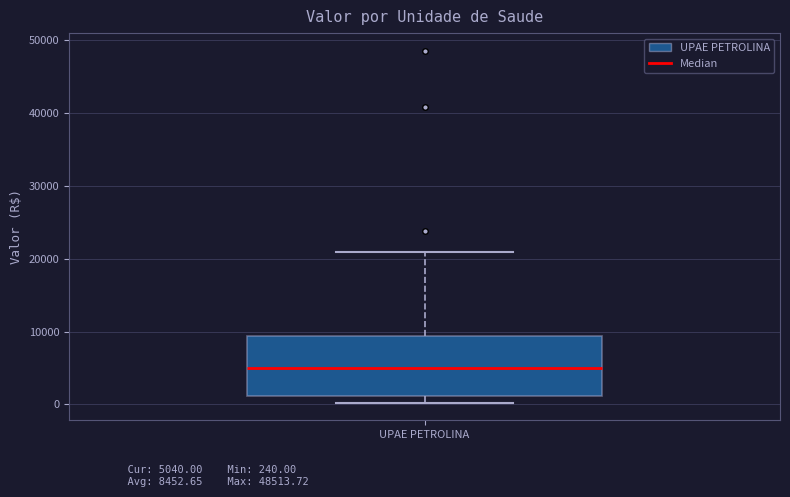

Where does the median line of the box for UPAE PETROLINA sit on the y-axis? The values are not printed on the chart, so give them approximately, as read against the axis.

5000